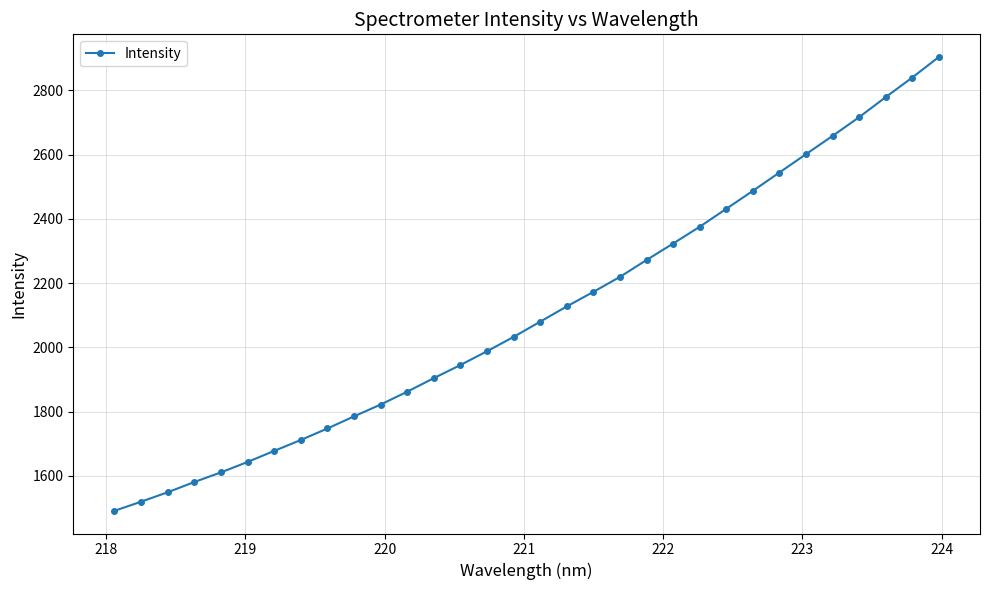

What is the sum of all values?

67412.3